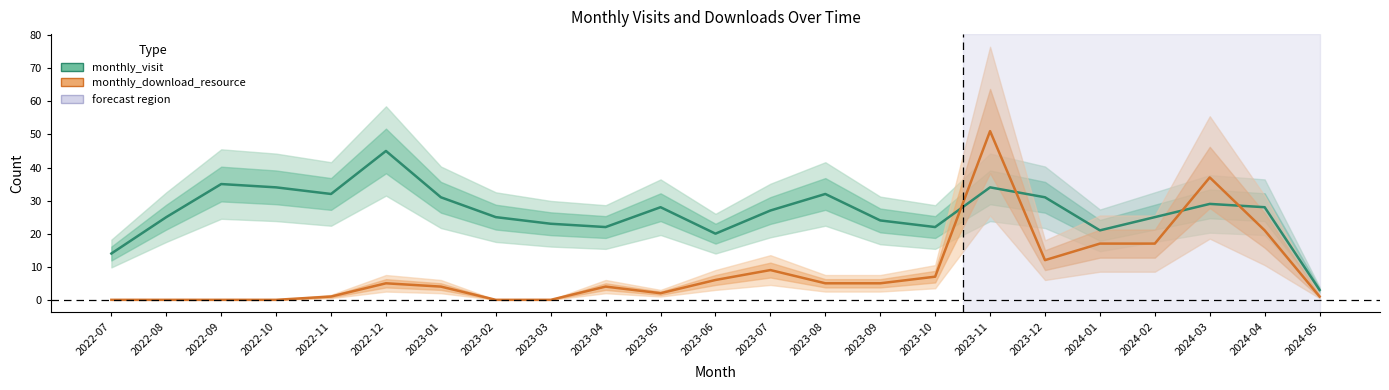

Which series has the largest range (max minus min)?

monthly_download_resource